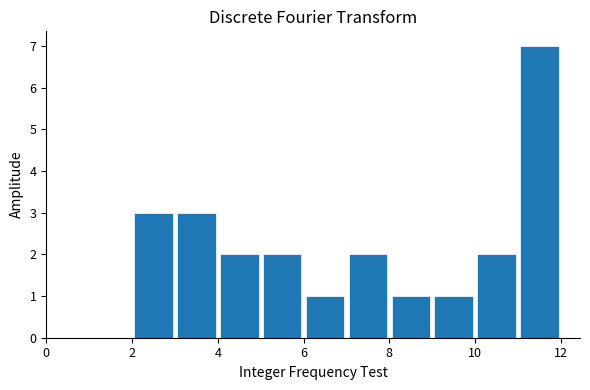

Reading left to right, list every bar in this chart as the range it spans on the x-axis followed by its height. The values are not printed on the chart, so give them approximately, as read against the axis.

2 to 3: 3
3 to 4: 3
4 to 5: 2
5 to 6: 2
6 to 7: 1
7 to 8: 2
8 to 9: 1
9 to 10: 1
10 to 11: 2
11 to 12: 7